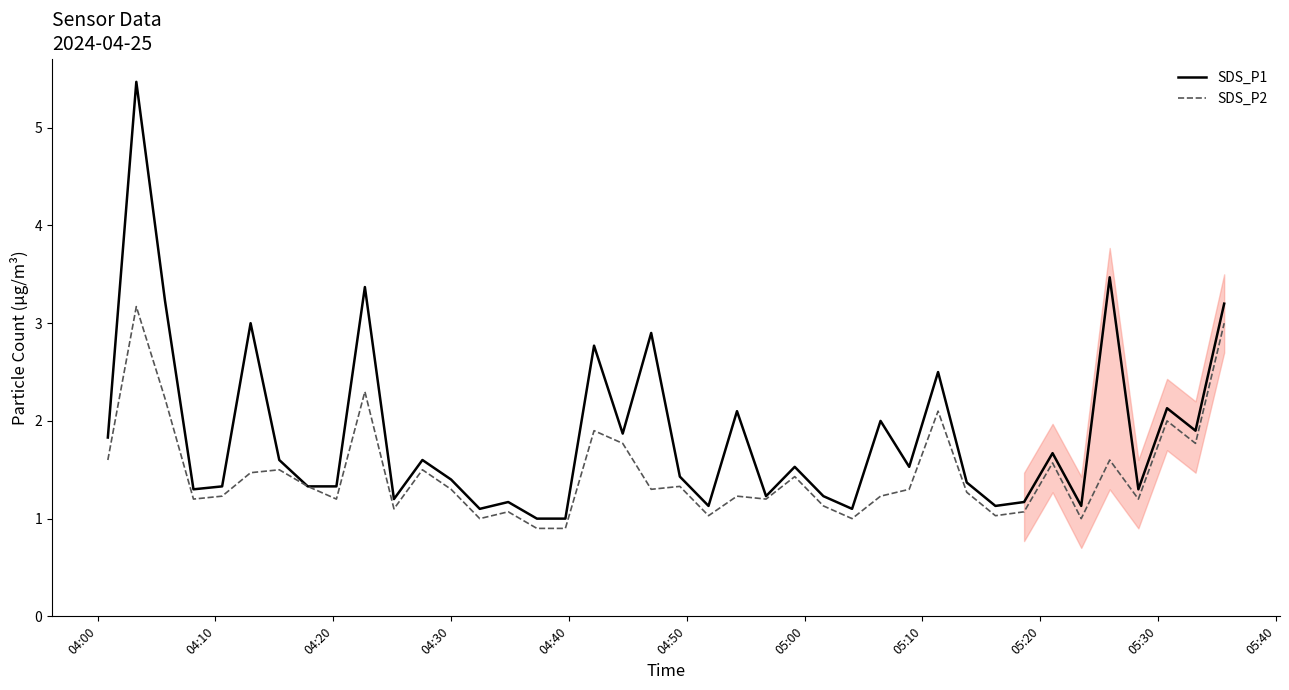

How many lines are shown in the chart?

2